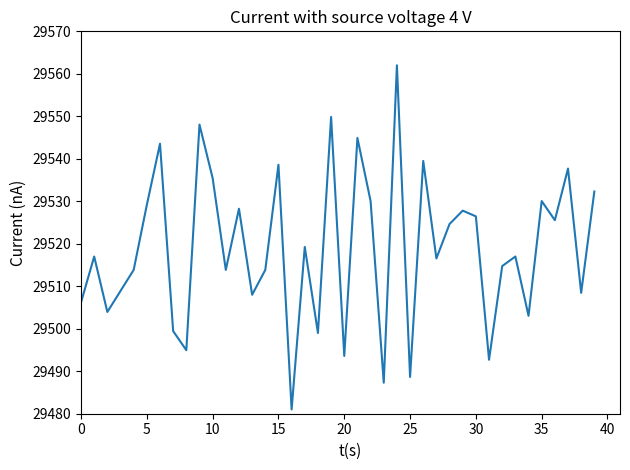

What is the difference between the maximum and minimum values?

81.0